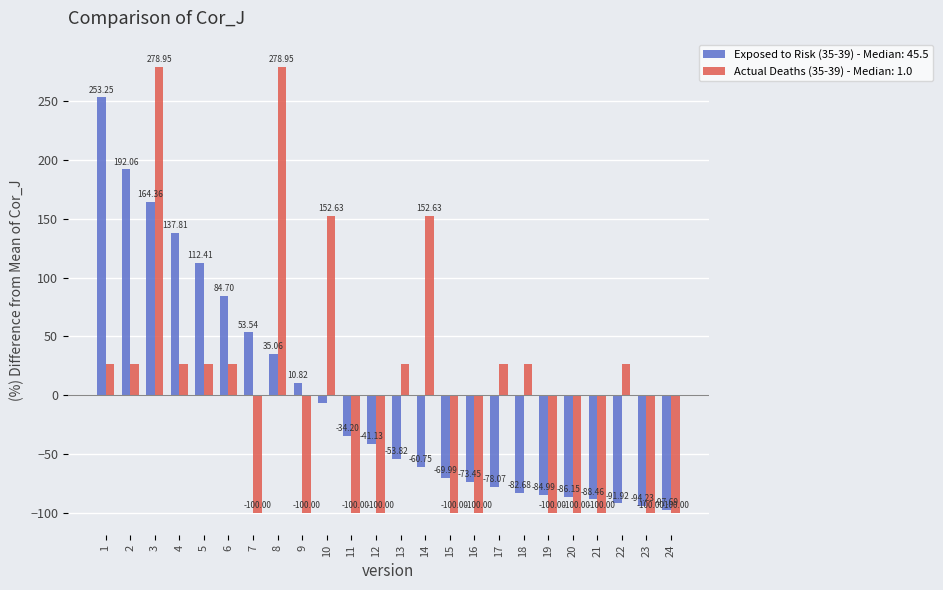

What is the sum of the Exposed to Risk (35-39) - Median: 45.5 values at 3 and 24?

66.7